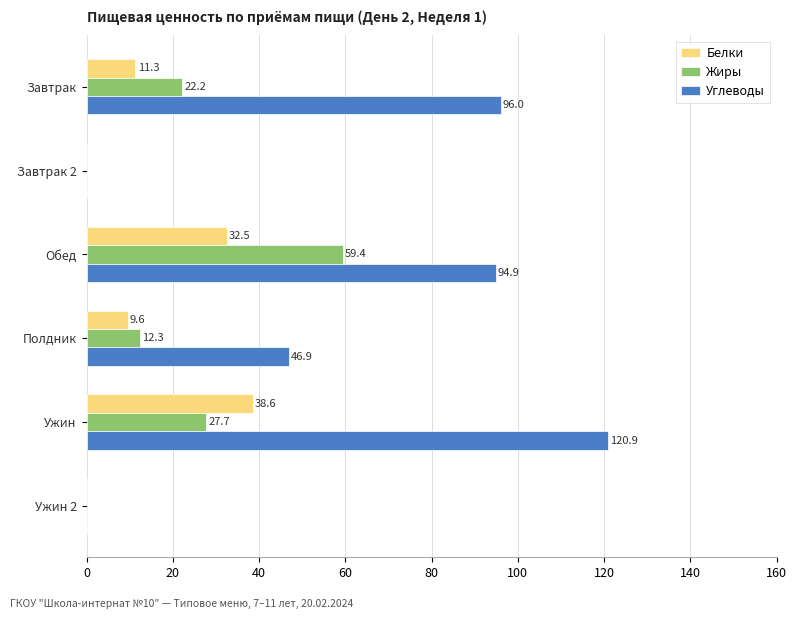

Is it true that Жиры equals -24.3 at Ужин 2?

False